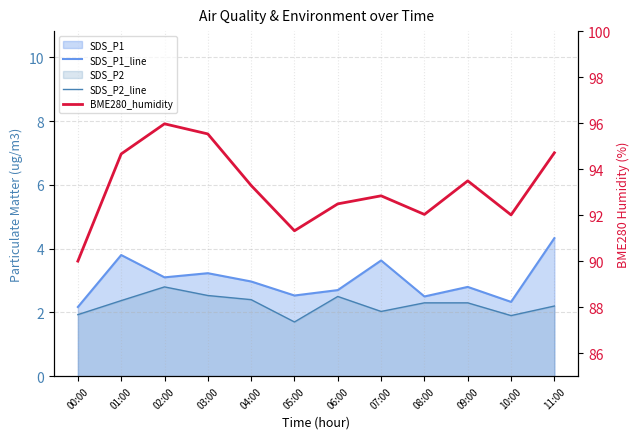

How many interior local peaks does the SDS_P1_line series have?

4